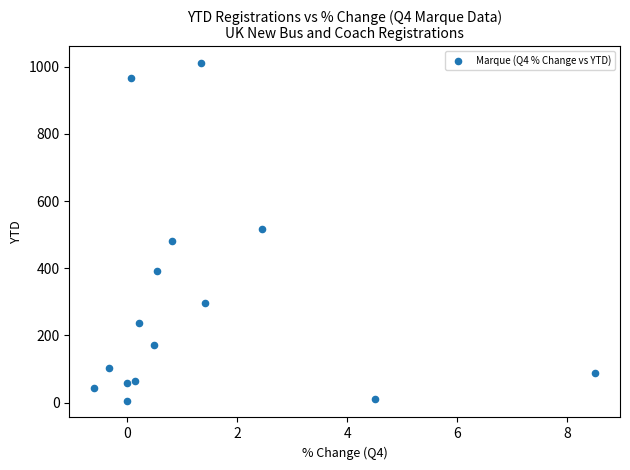

What is the range of Y values (max minus min)?

1005